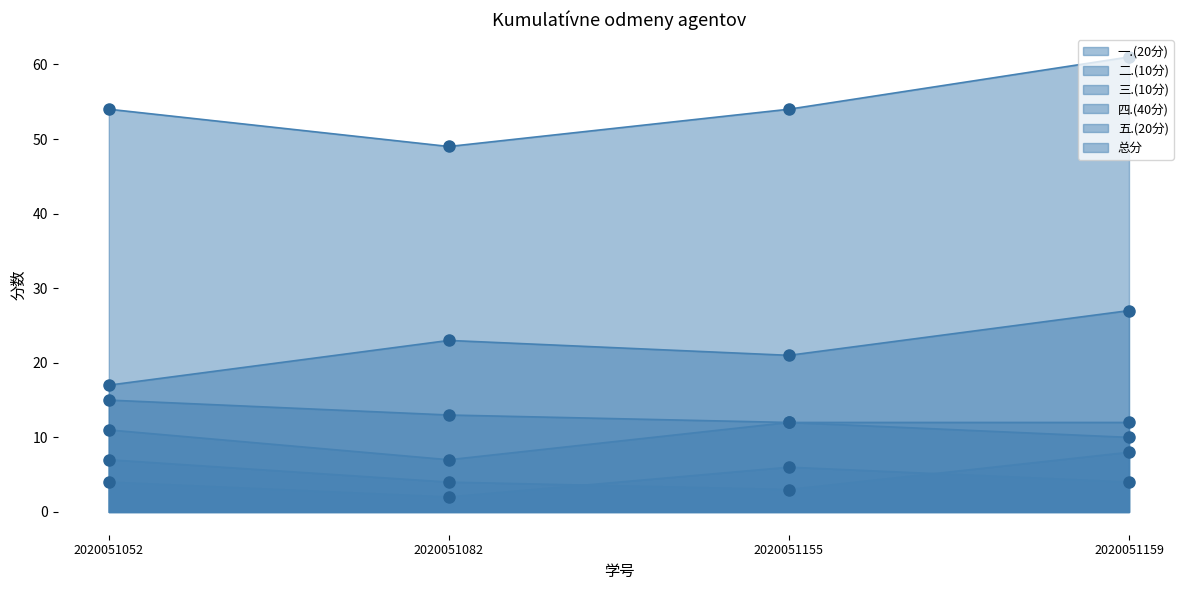

The value of 四.(40分) at 2020051155 is 21. True or false?

True